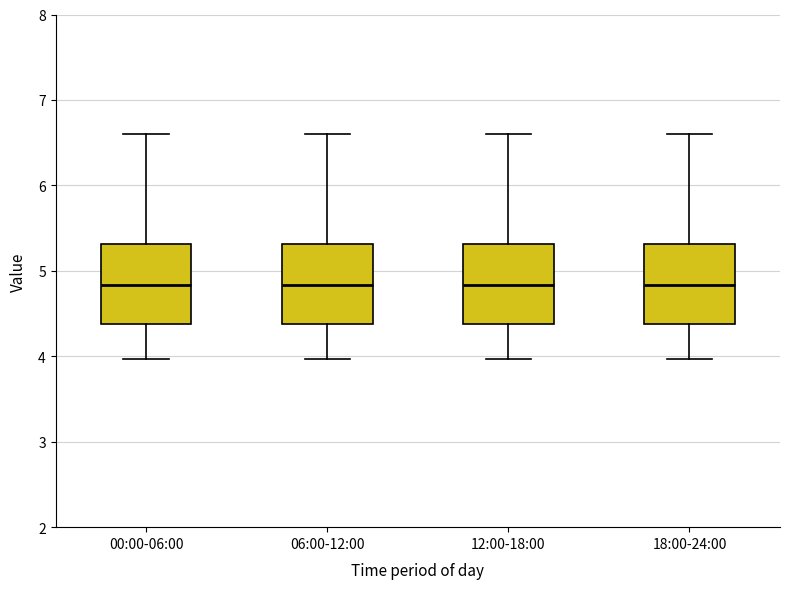

Where is the upper edge of the box for 06:00-12:00 on the y-axis? The values are not printed on the chart, so give them approximately, as read against the axis.

5.3